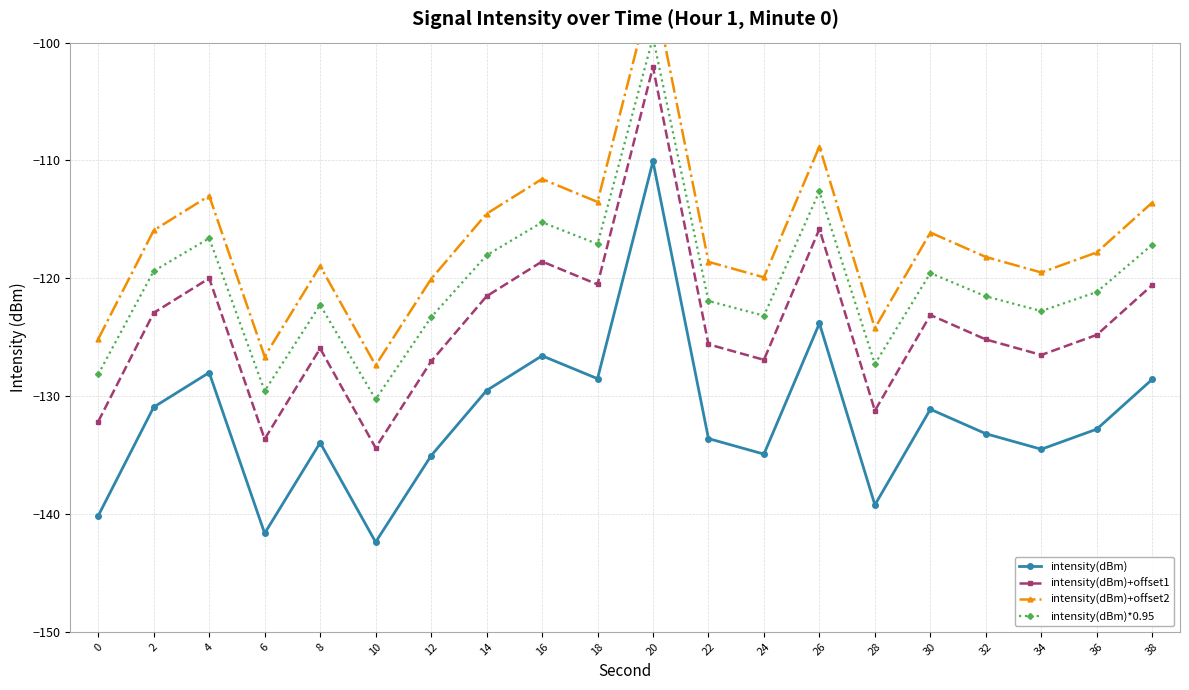

What are all the series names shown in the legend?

intensity(dBm), intensity(dBm)+offset1, intensity(dBm)+offset2, intensity(dBm)*0.95